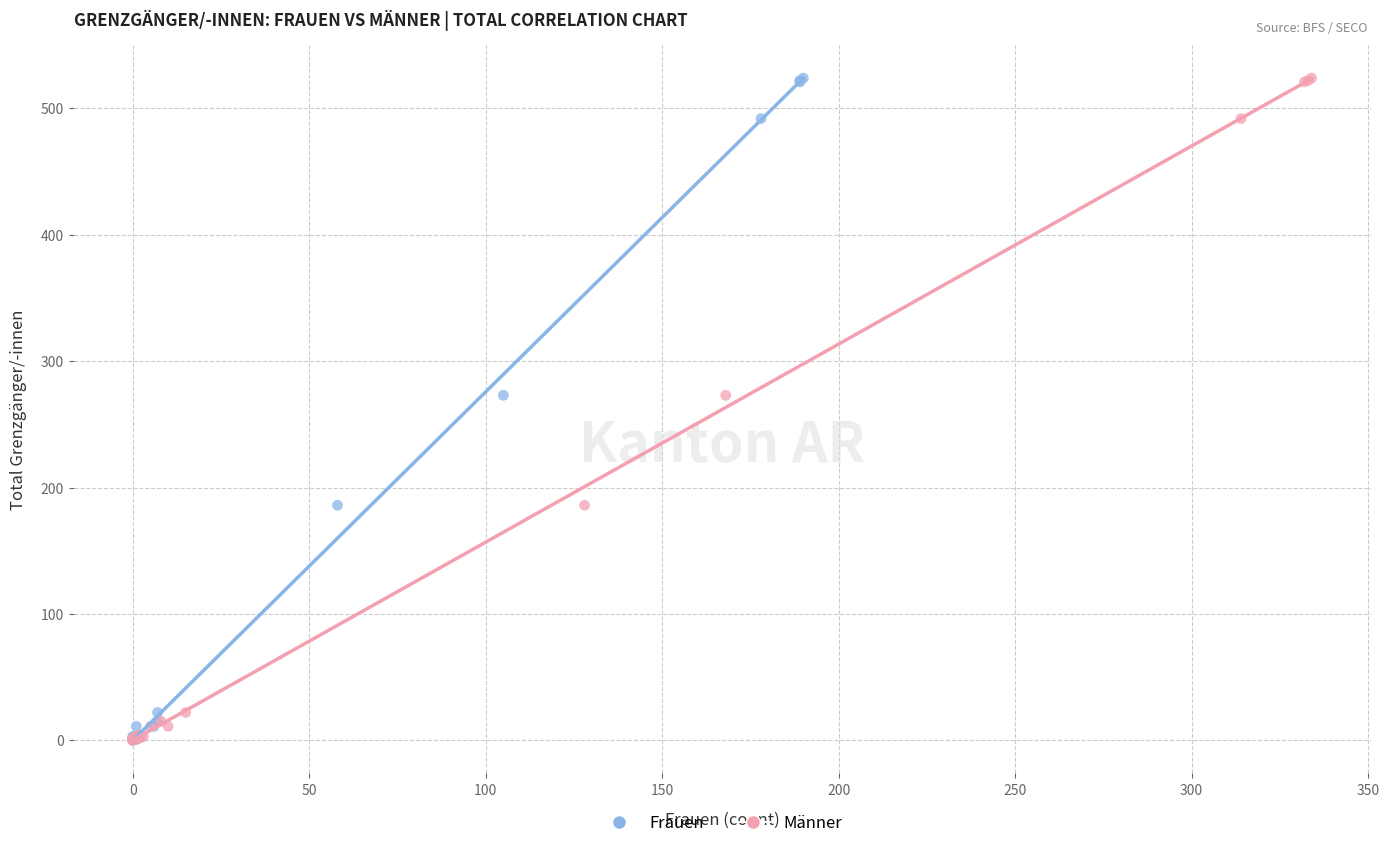

What are all the series names shown in the legend?

Frauen, Männer